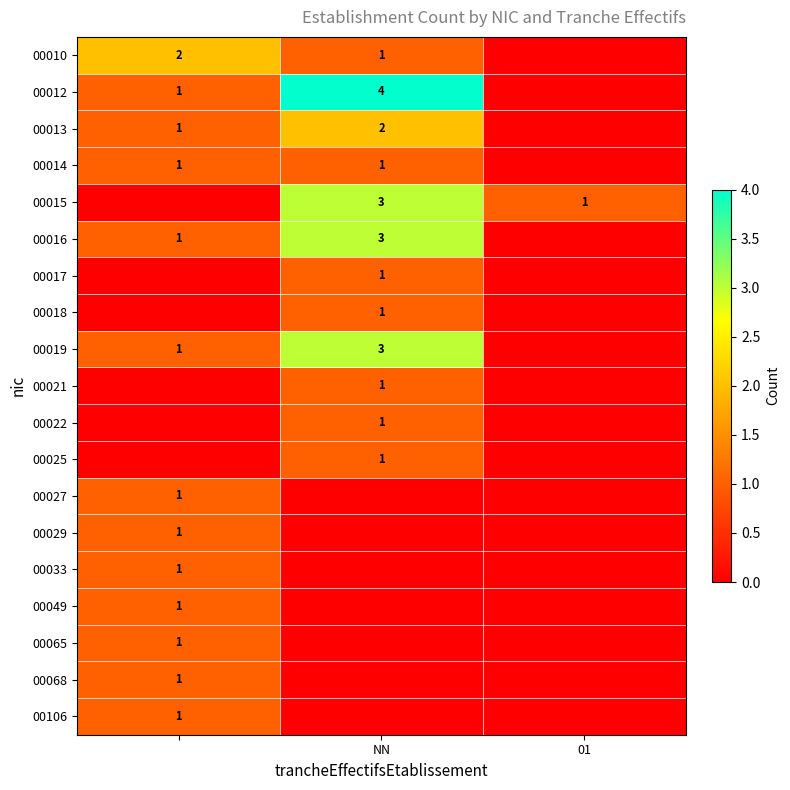

Is it true that 00025 equals 1 at NN?

True